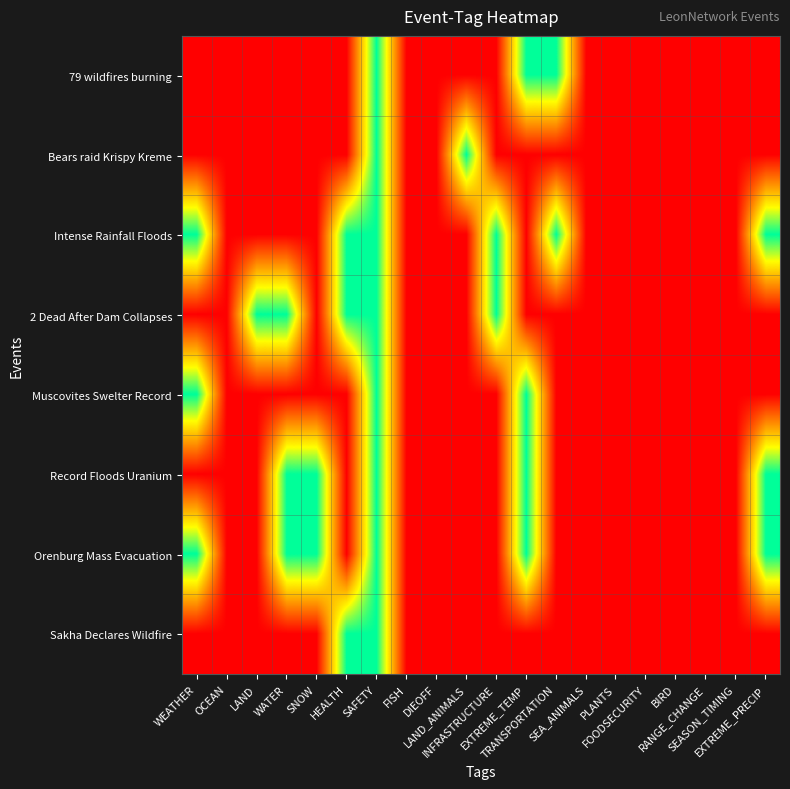

Count the number of data series in this chart.

8